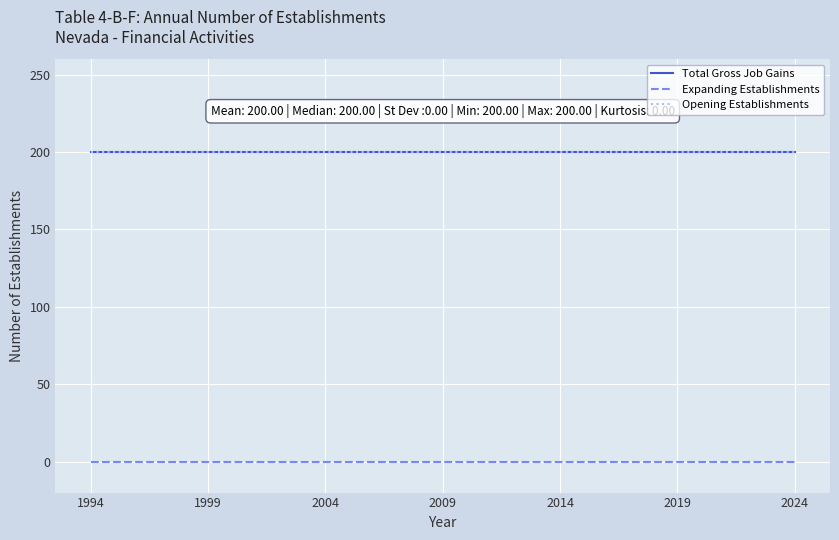

How many lines are shown in the chart?

3